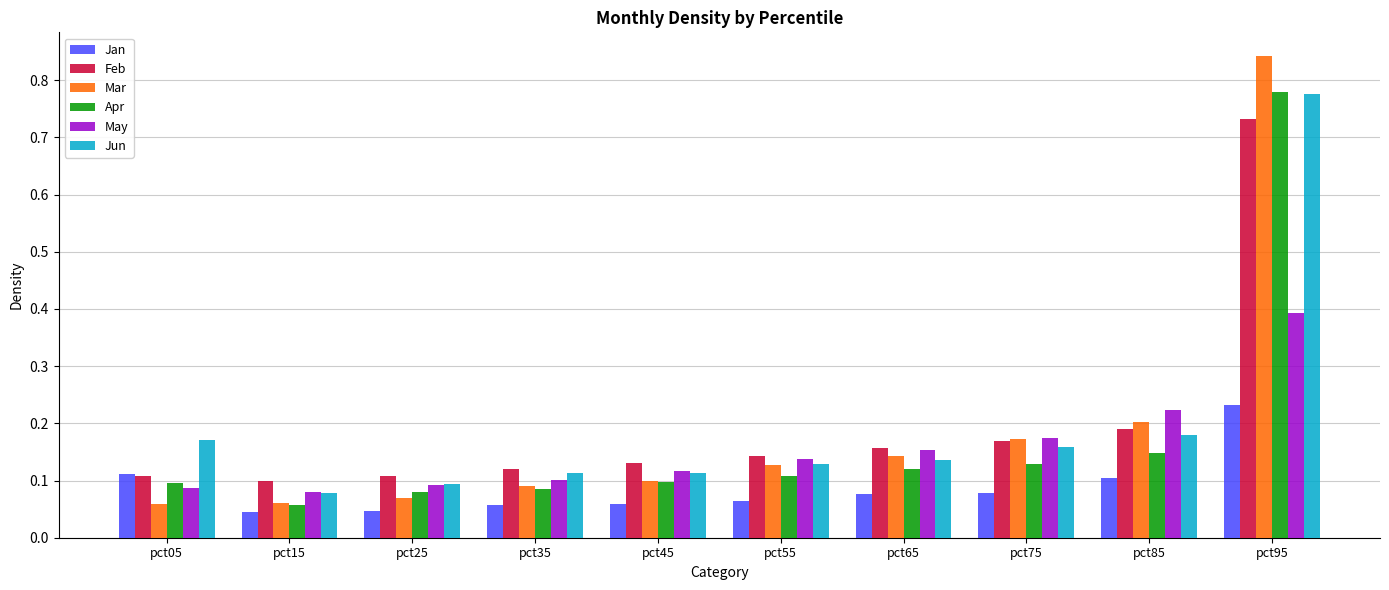

Which category has the highest value in the Jan series?

pct95